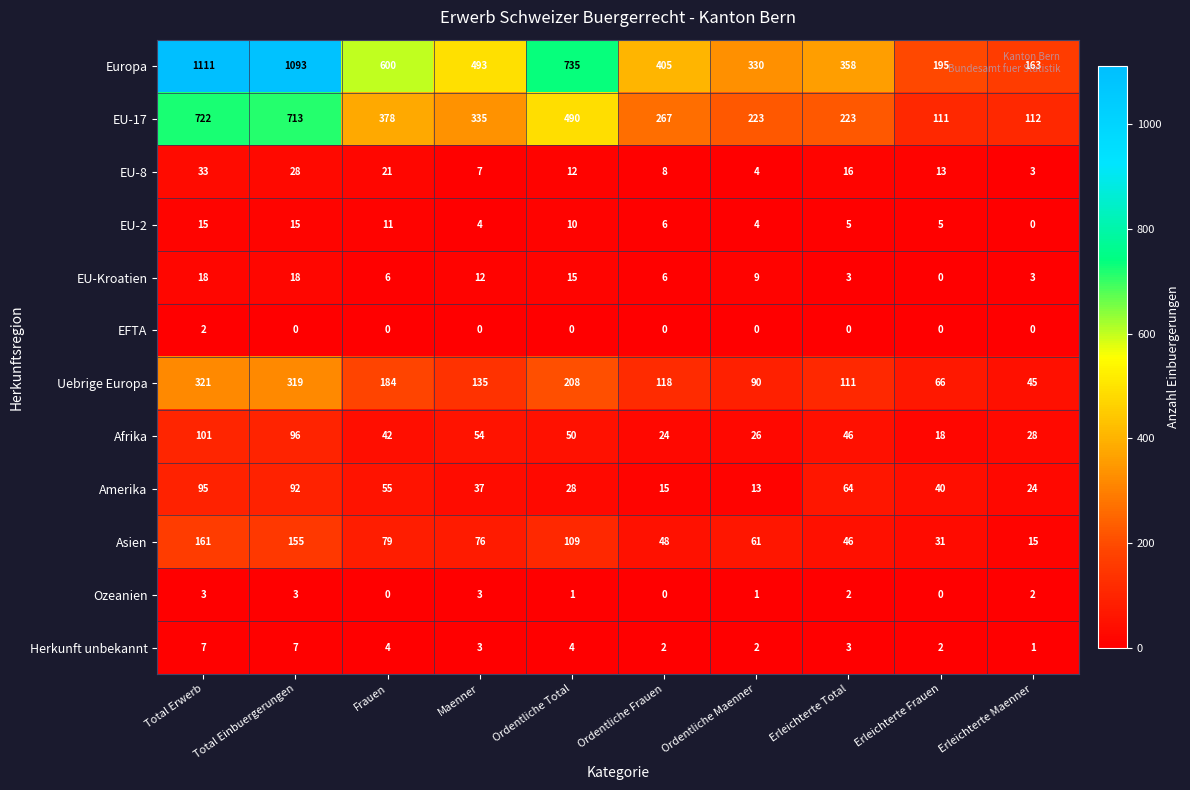

Which series changed the most between Ordentliche Frauen and Erleichterte Maenner?

Europa